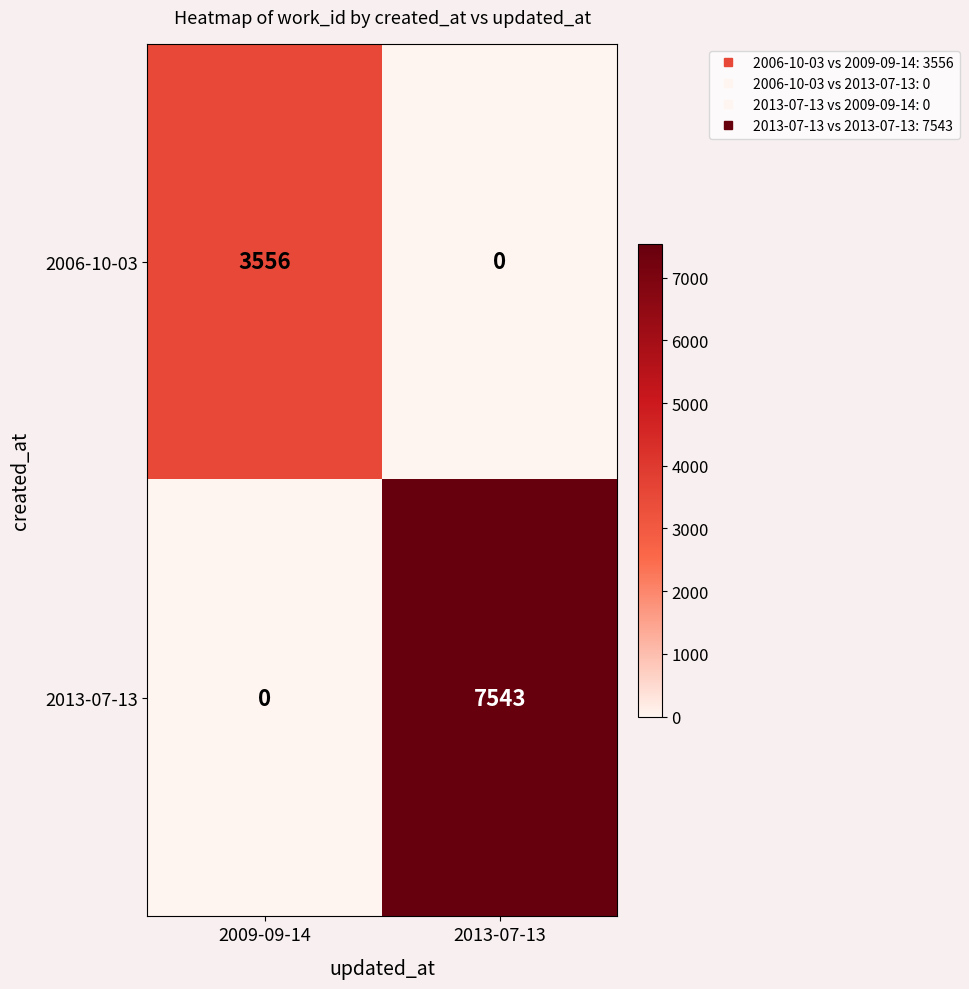

Reading left to right, what are all the values shown in this chart?

2006-10-03: 3556	0
2013-07-13: 0	7543